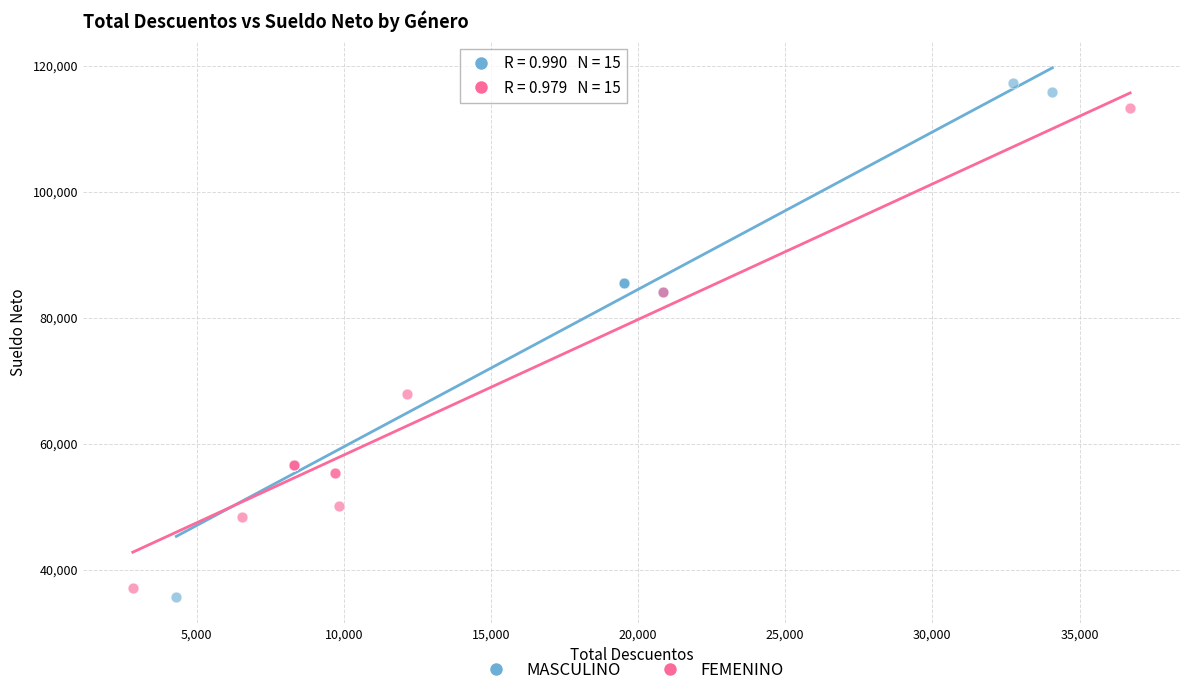

Which series has the largest Y range (max minus min)?

MASCULINO